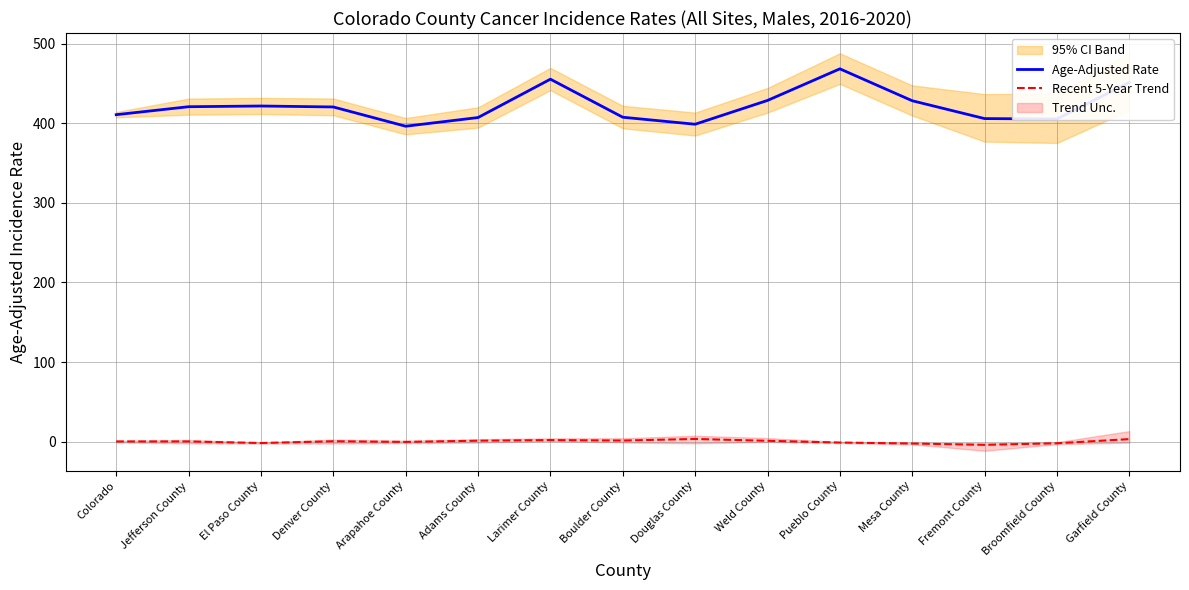

Rank the series by their maximum value, from highest to lowest.

Age-Adjusted Rate, Recent 5-Year Trend